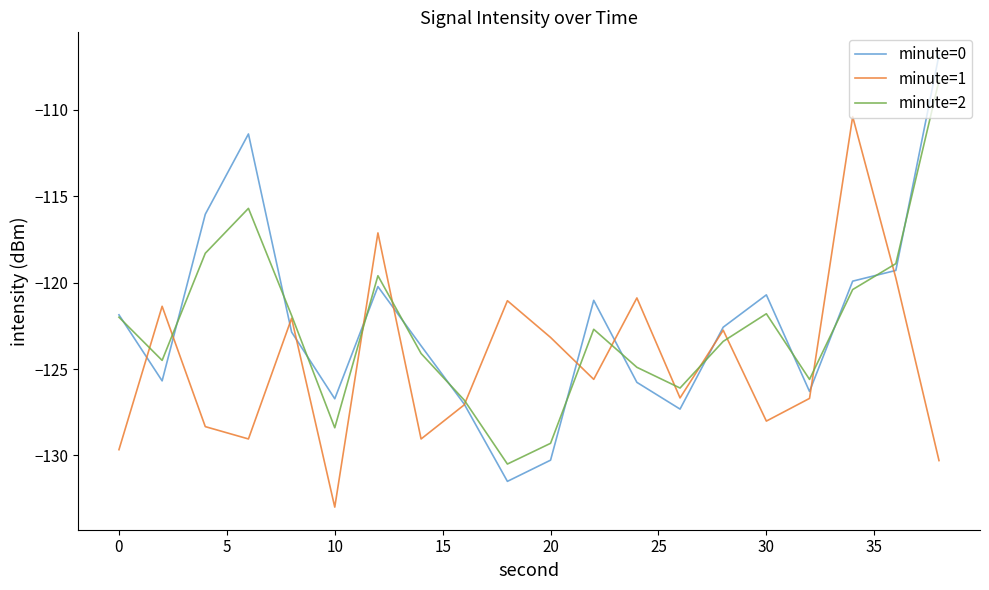

Which series has the widest spread of values?

minute=0